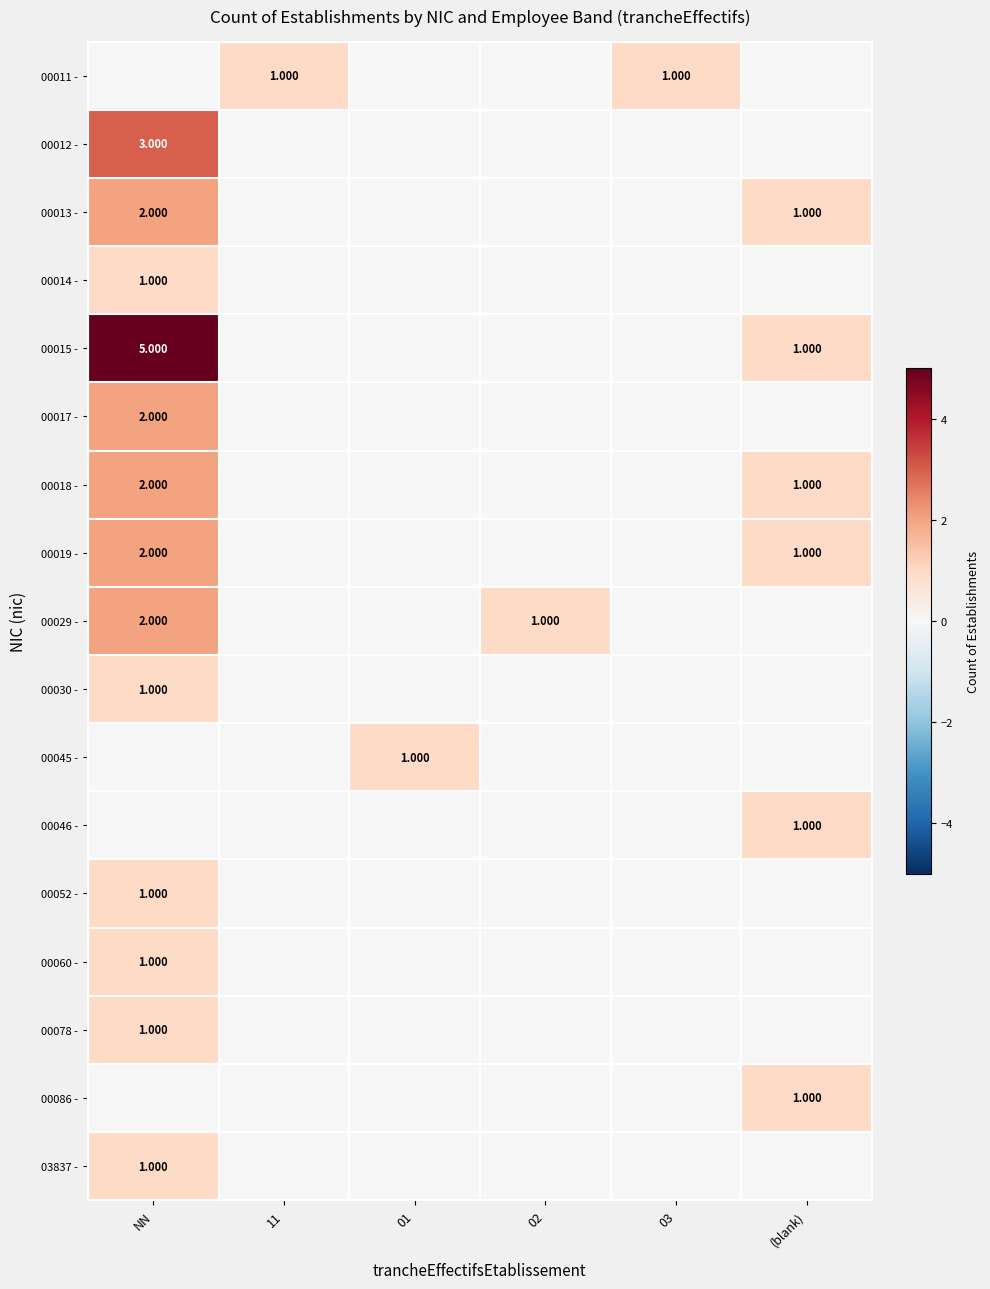

True or false: 00078 - has a value of 0 at 03.

True